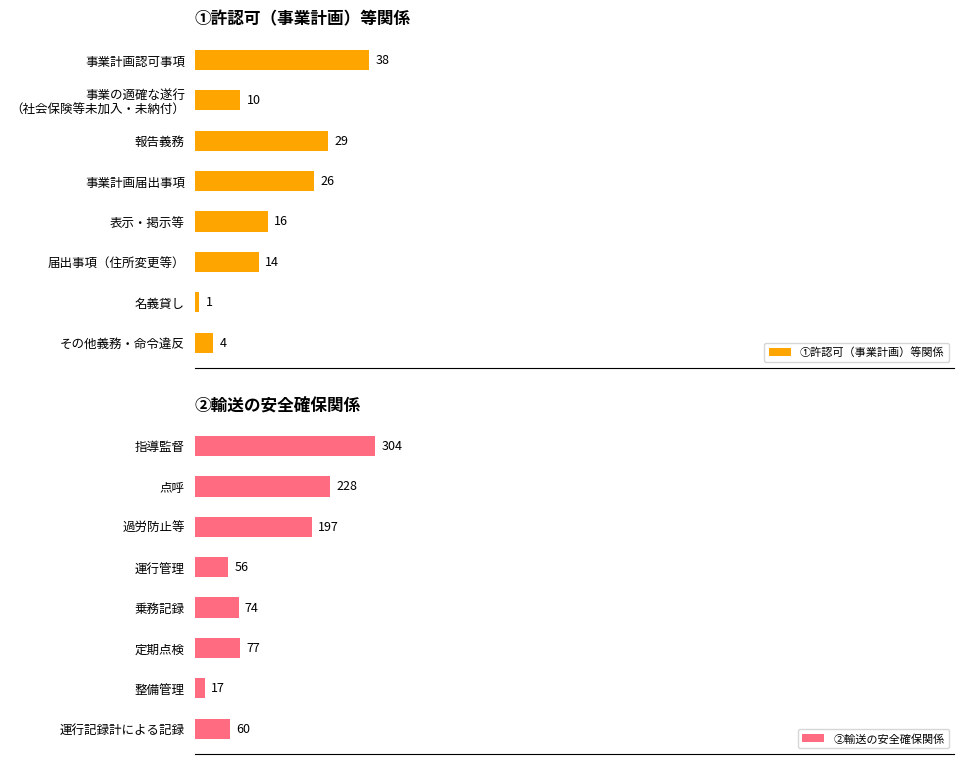

What is the value of the ①許認可（事業計画）等関係 bar at the 2nd from the left?

10